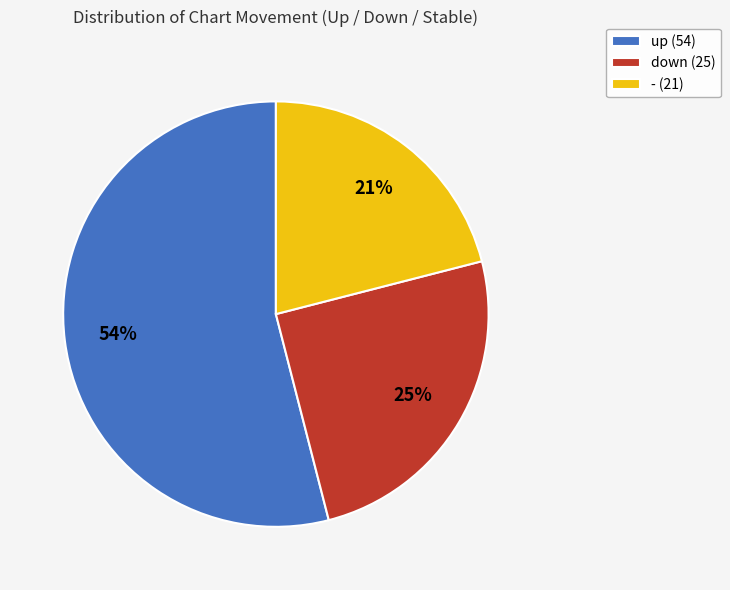

To the nearest percent, what is the combined percentage of down and up?

79%